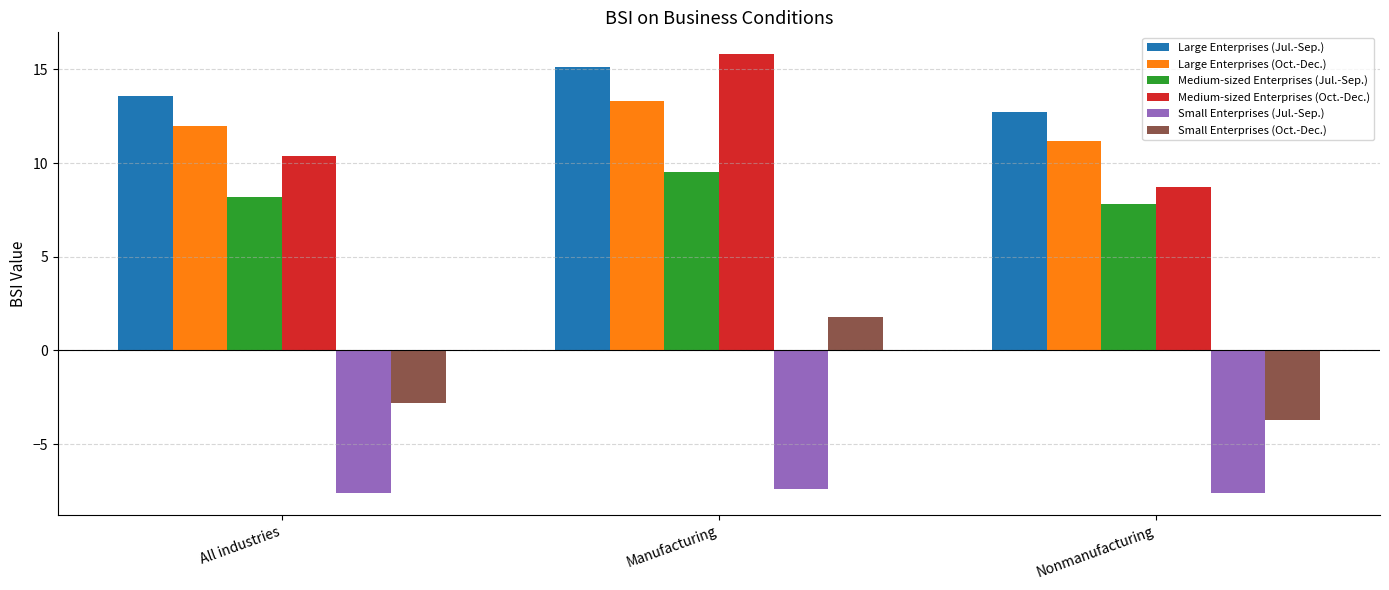

The Large Enterprises (Jul.-Sep.) series shows 7.5 at Nonmanufacturing. True or false?

False